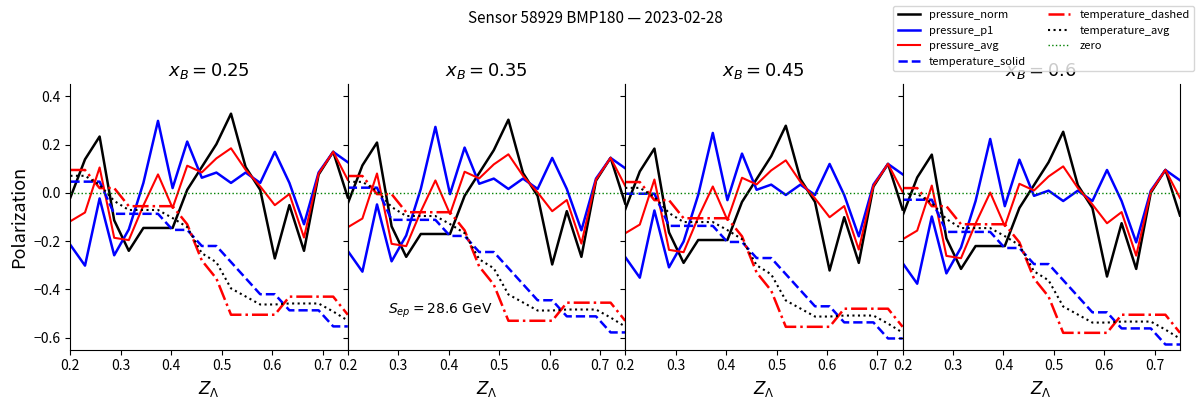

True or false: temperature_dashed has more than 2 points higher than both neighbors.

False